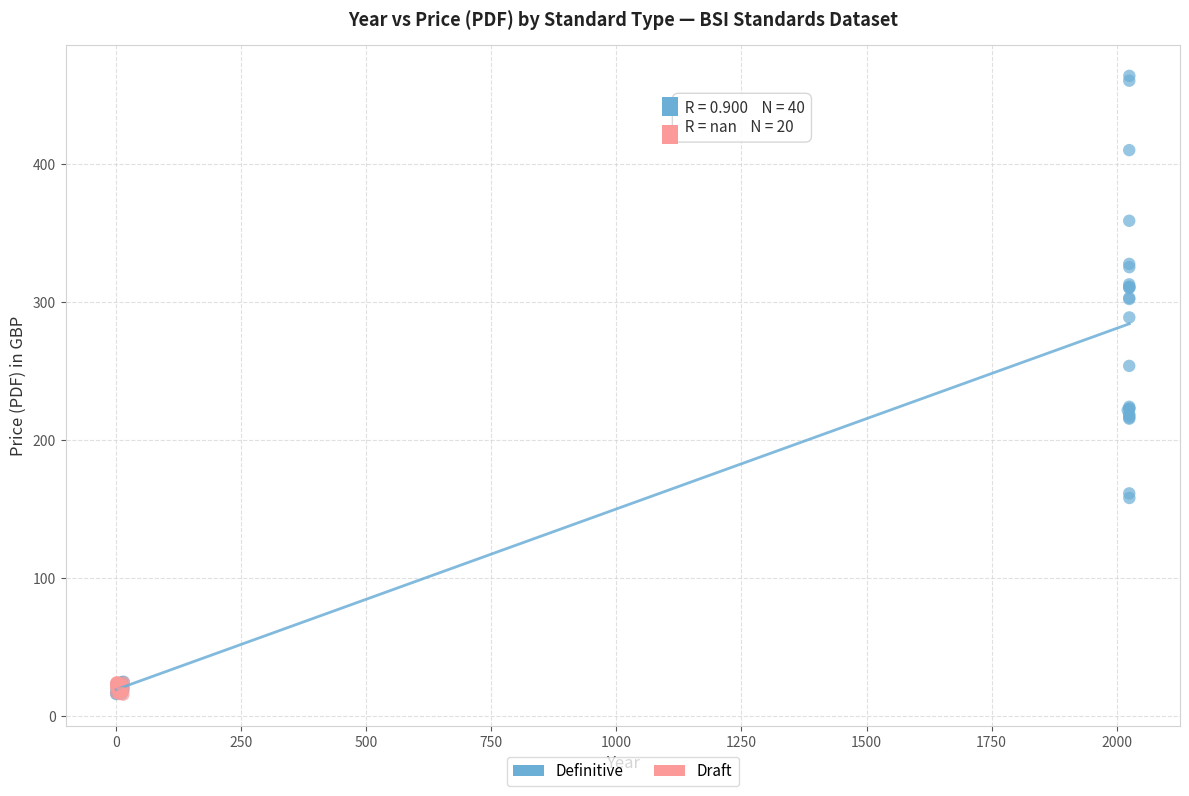

Which series has the largest Y range (max minus min)?

Definitive